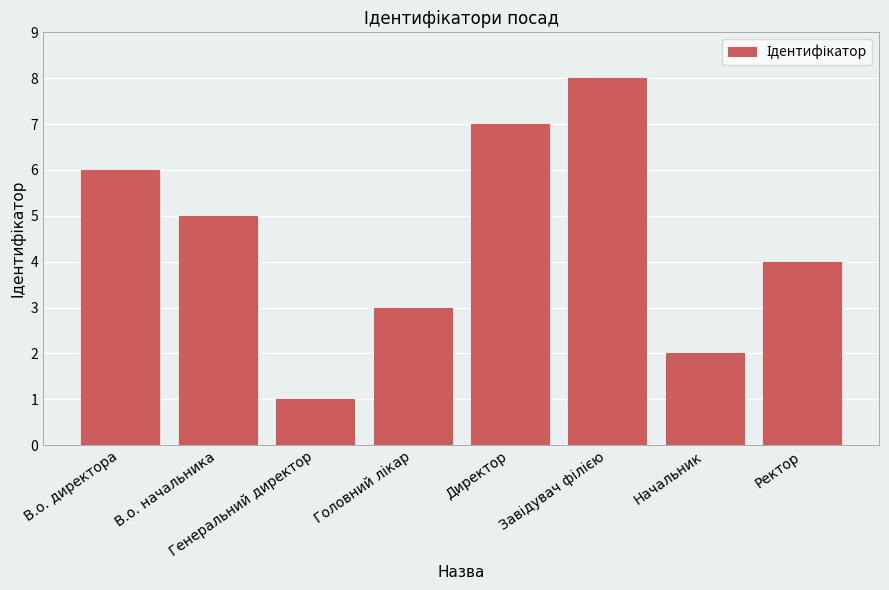

Reading left to right, transcribe all the data shown in this chart.

6	5	1	3	7	8	2	4